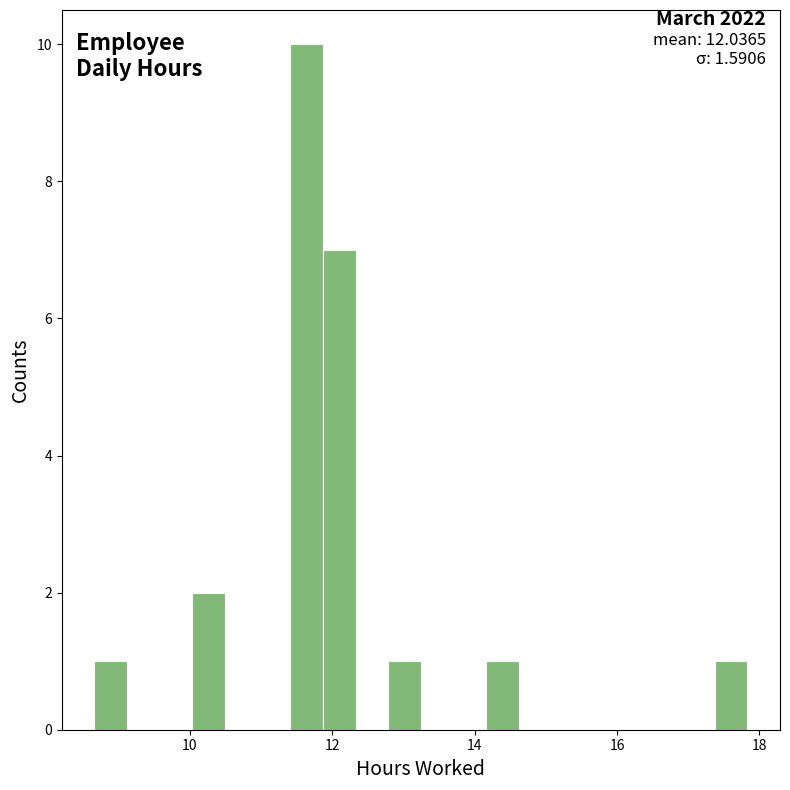

Read against the x-axis, roughly where is the centre of the tallest bar?

11.6